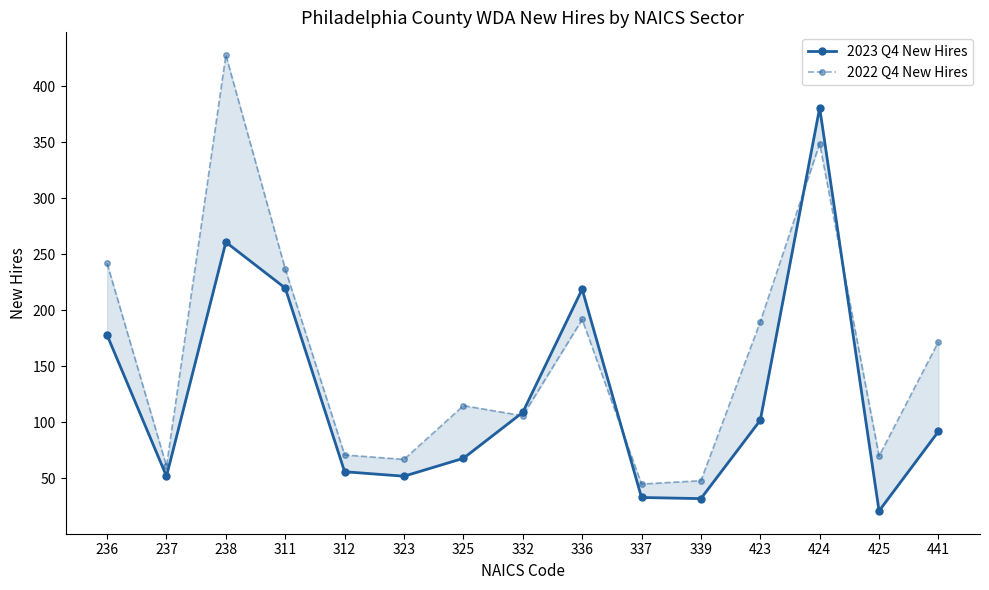

What is the spread (max minus min) of values at 323?

15